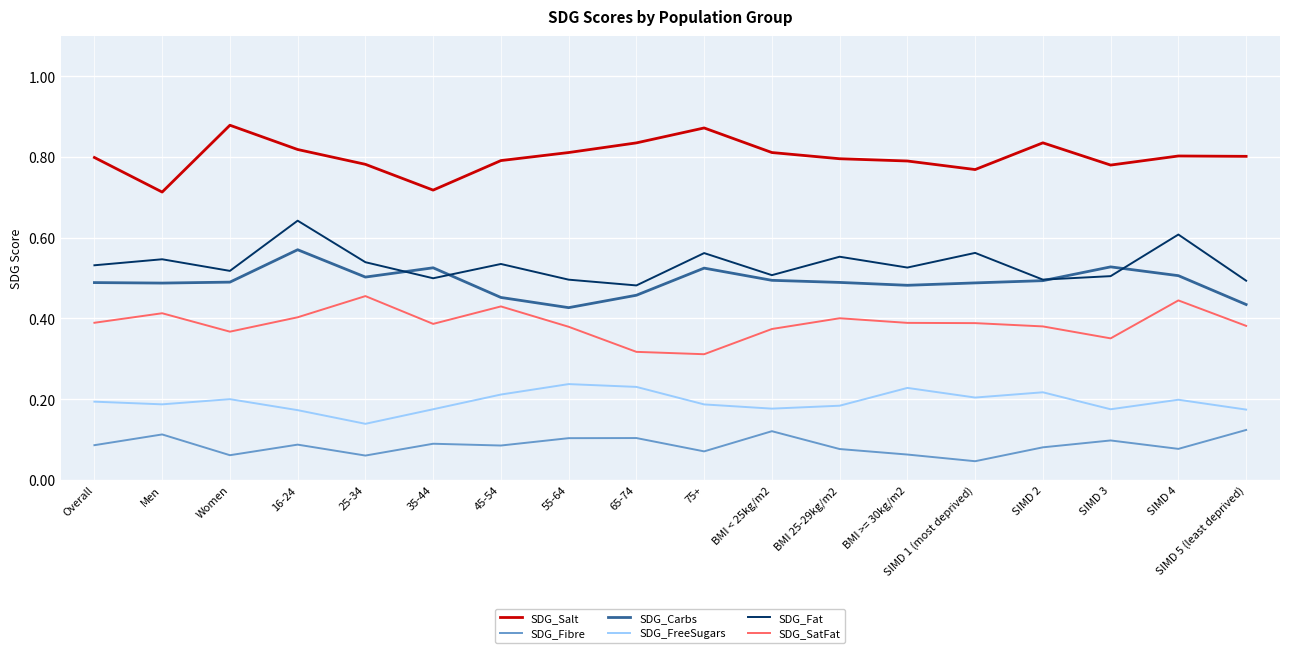

What position from the right is BMI < 25kg/m2?

8